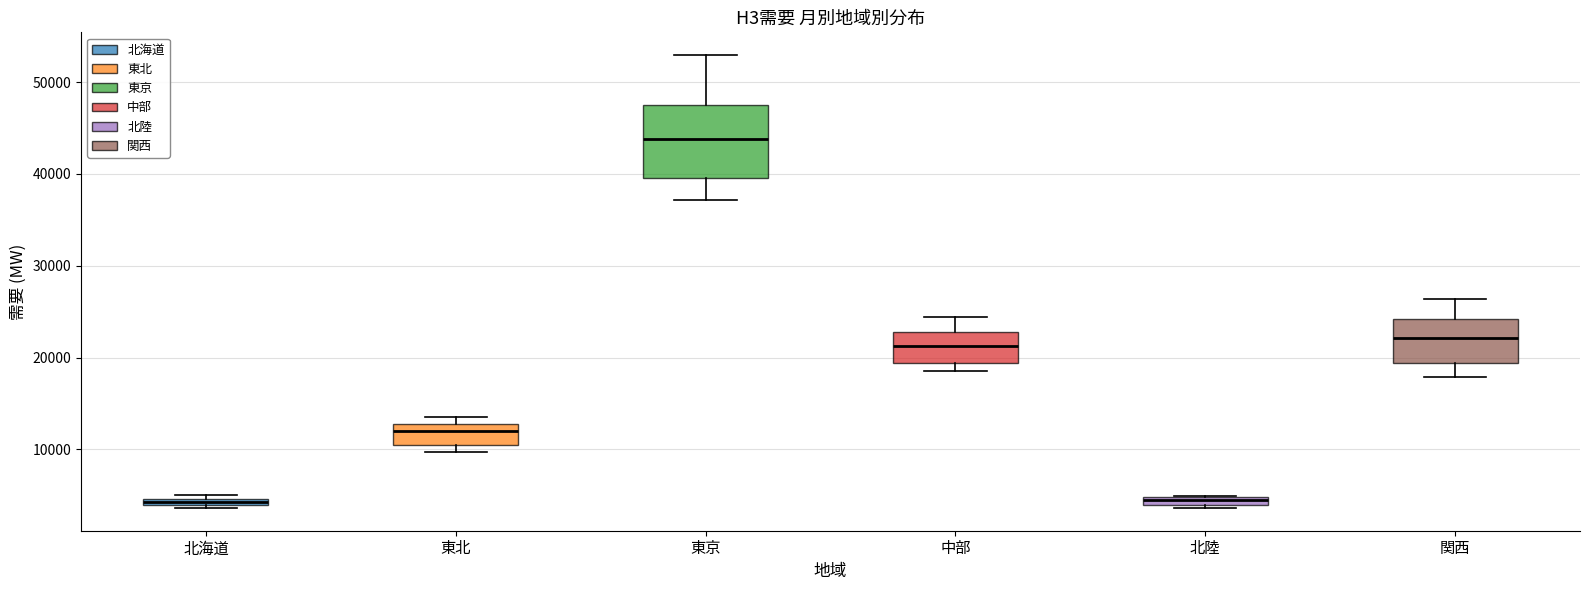

Comparing the boxes themselves (not the whiskers), which one is the tallest?

東京